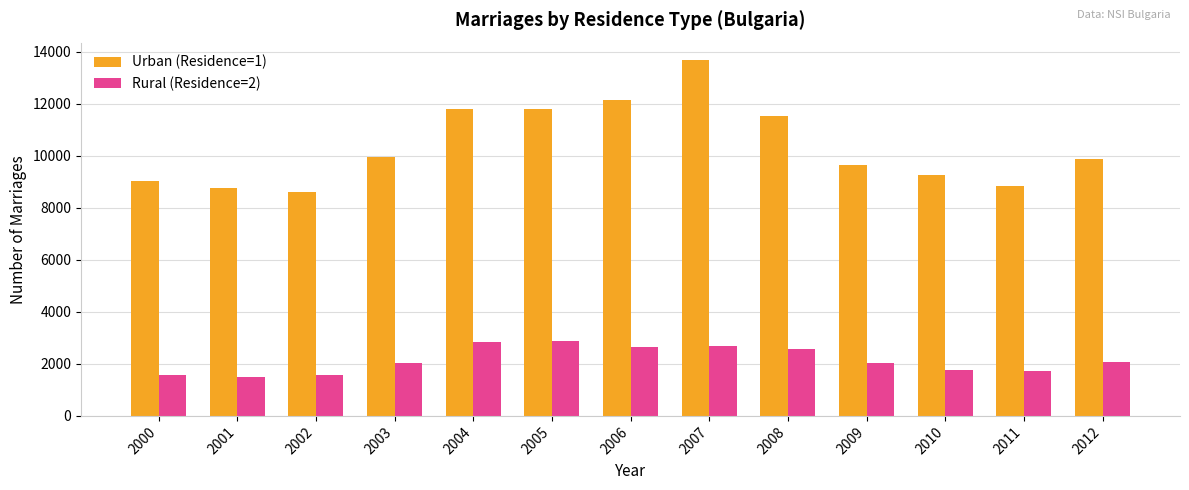

Is the value of Urban (Residence=1) at 2002 greater than the value of Rural (Residence=2) at 2008?

Yes